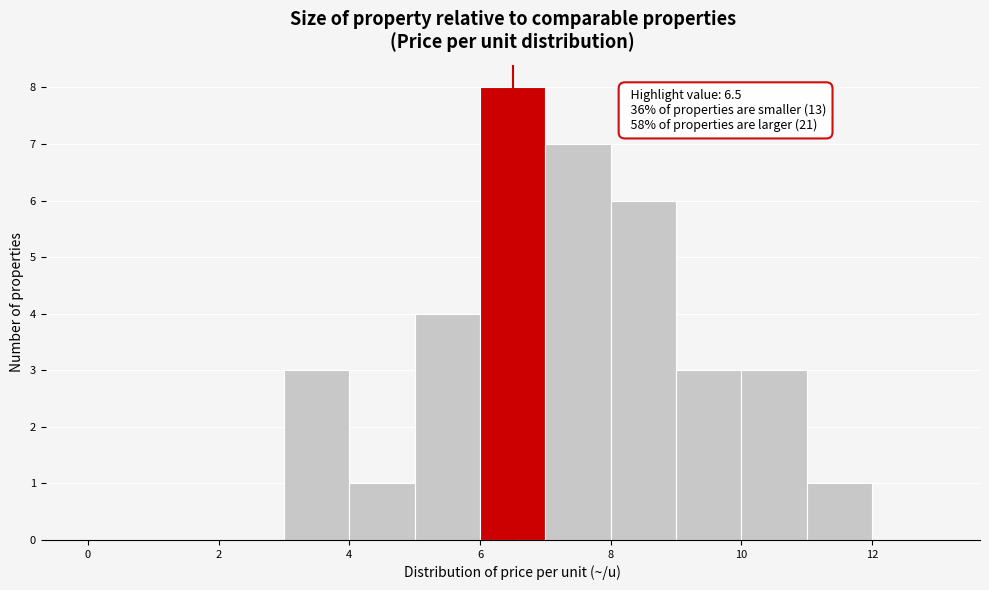

Which range on the x-axis has the tallest bar?

6 to 7